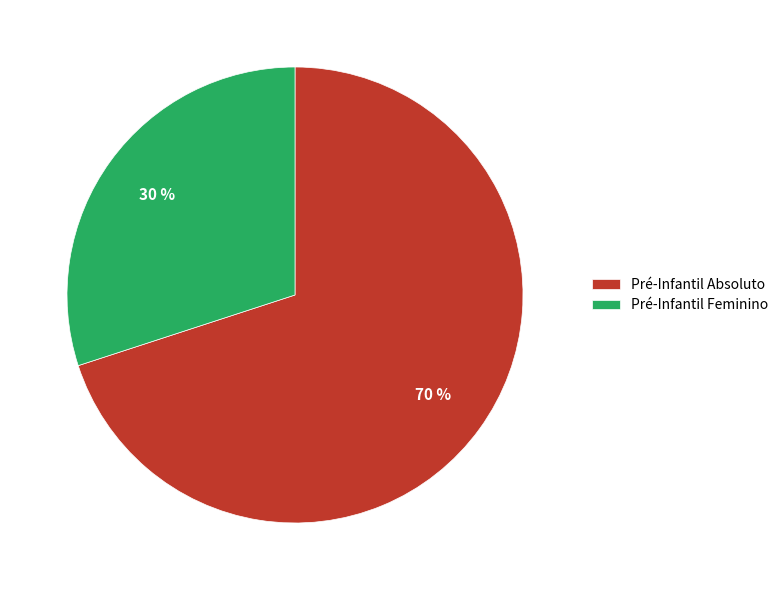

To the nearest percent, what is the combined percentage of Pré-Infantil Absoluto and Pré-Infantil Feminino?

100%